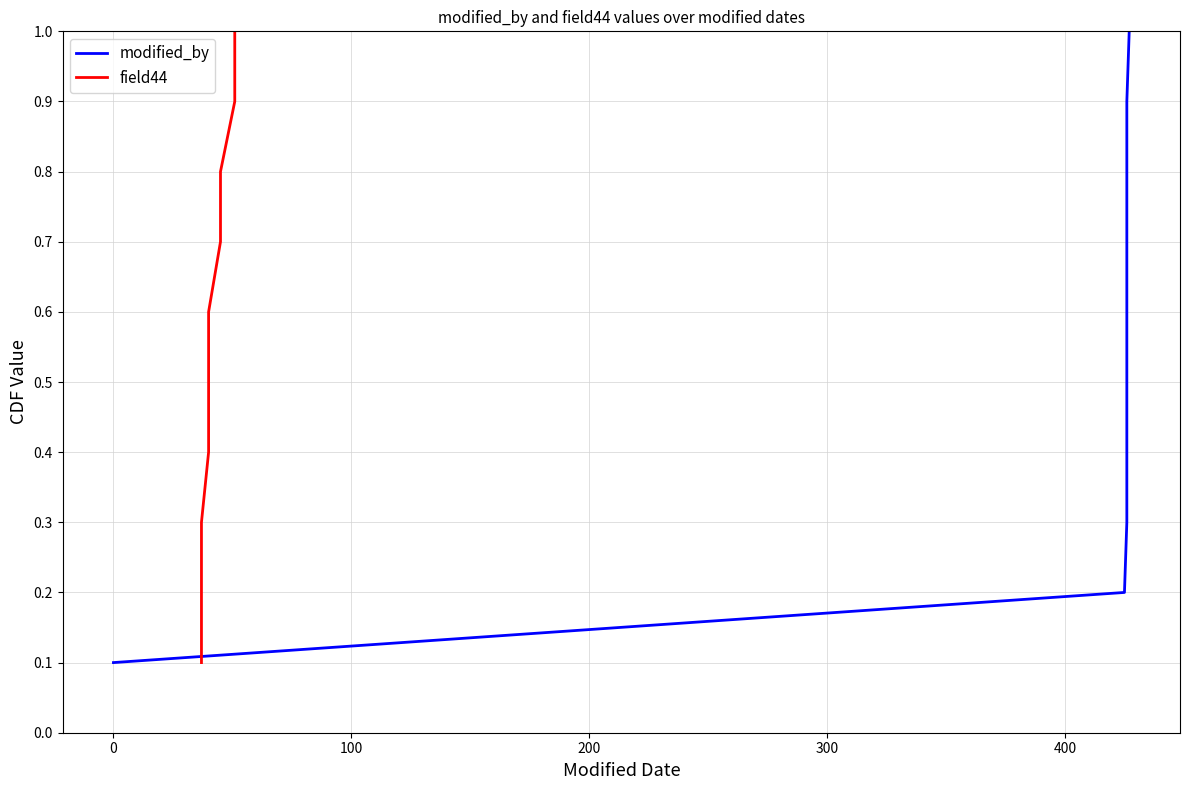

Is the value of field44 at 8 greater than the value of modified_by at 100?

Yes